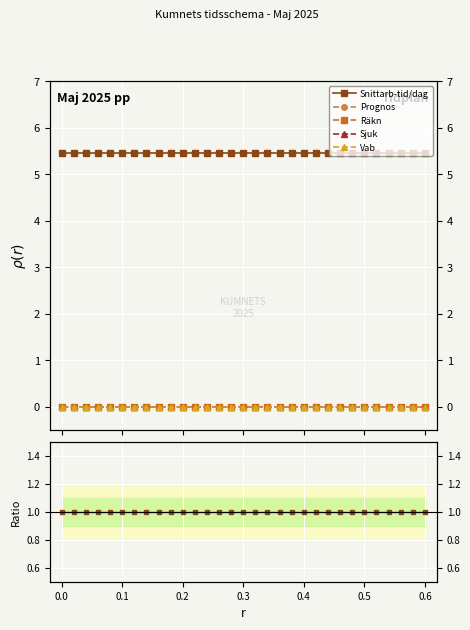

The Snittarb-tid/dag series shows 2 at 0.6. True or false?

False